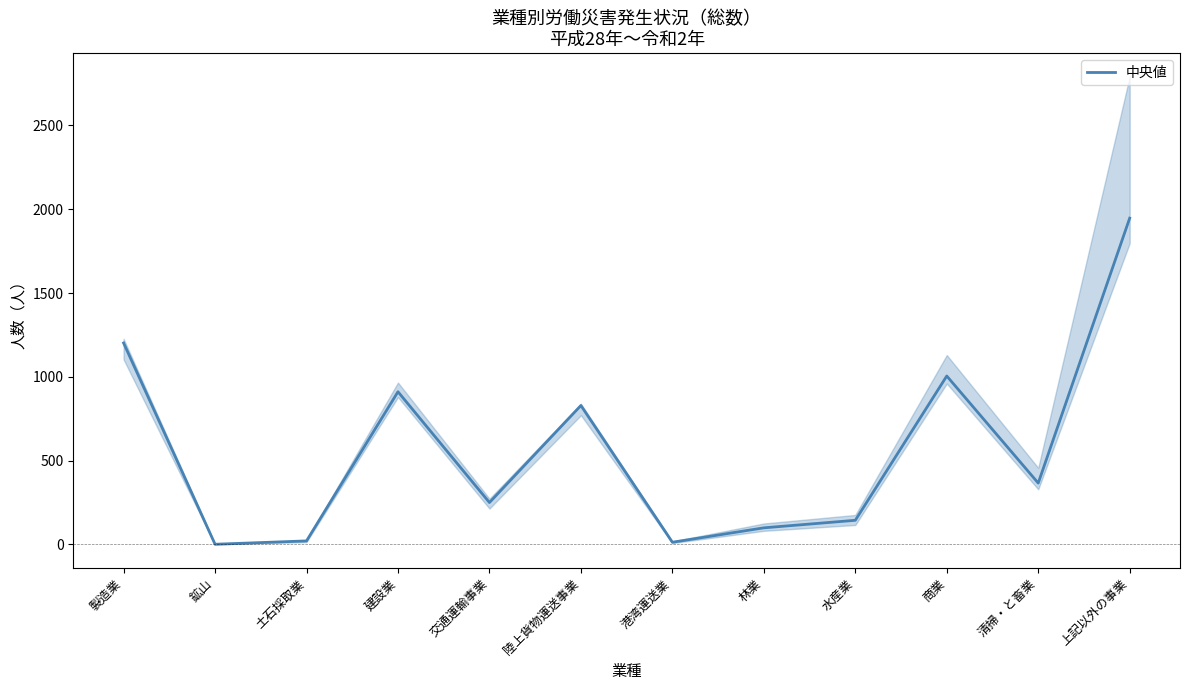

What is the average value?

566